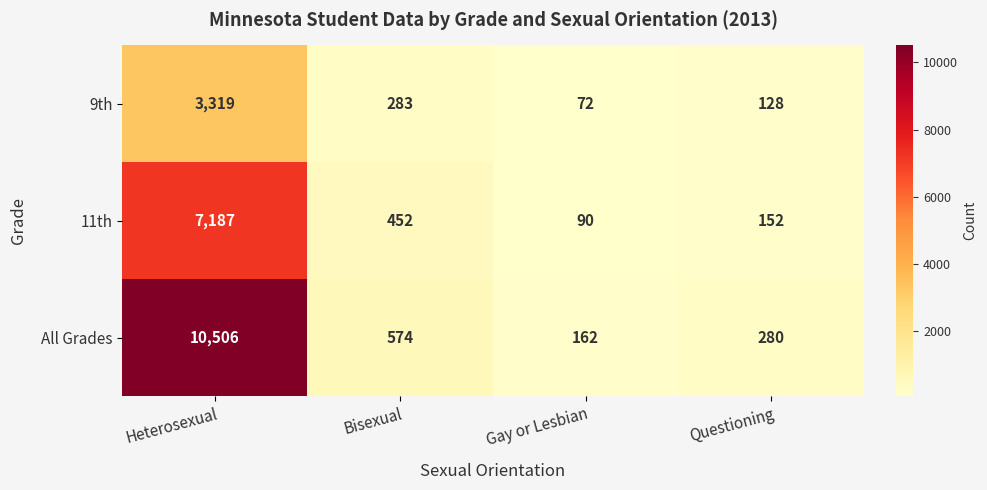

What is the maximum value for 11th?

7187